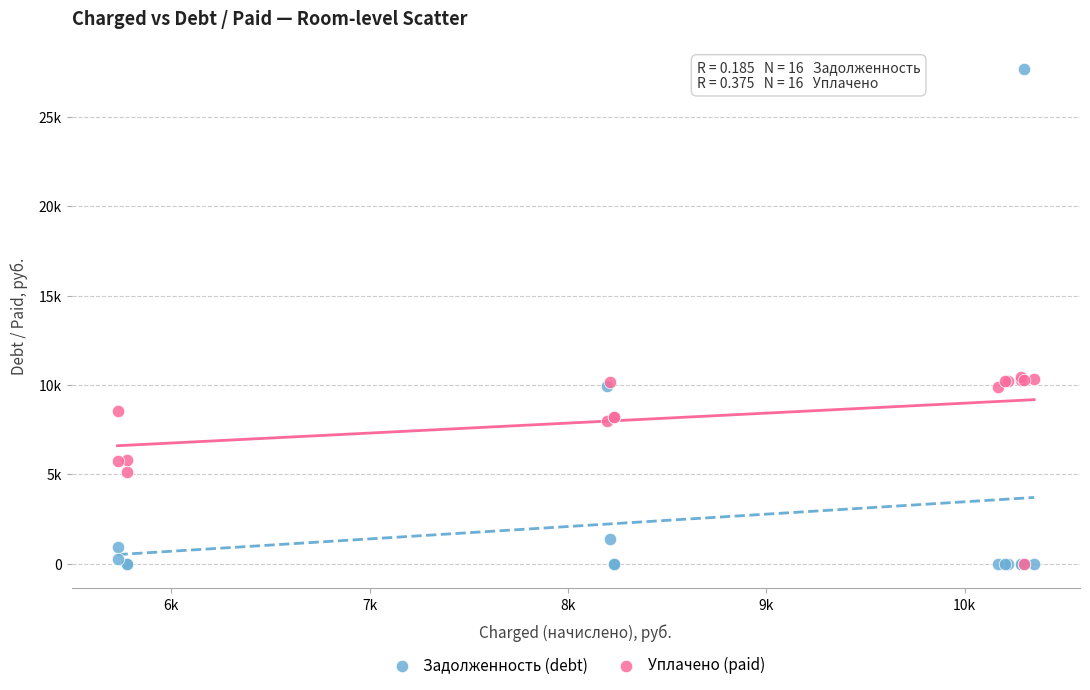

What are all the series names shown in the legend?

Задолженность (debt), Уплачено (paid)